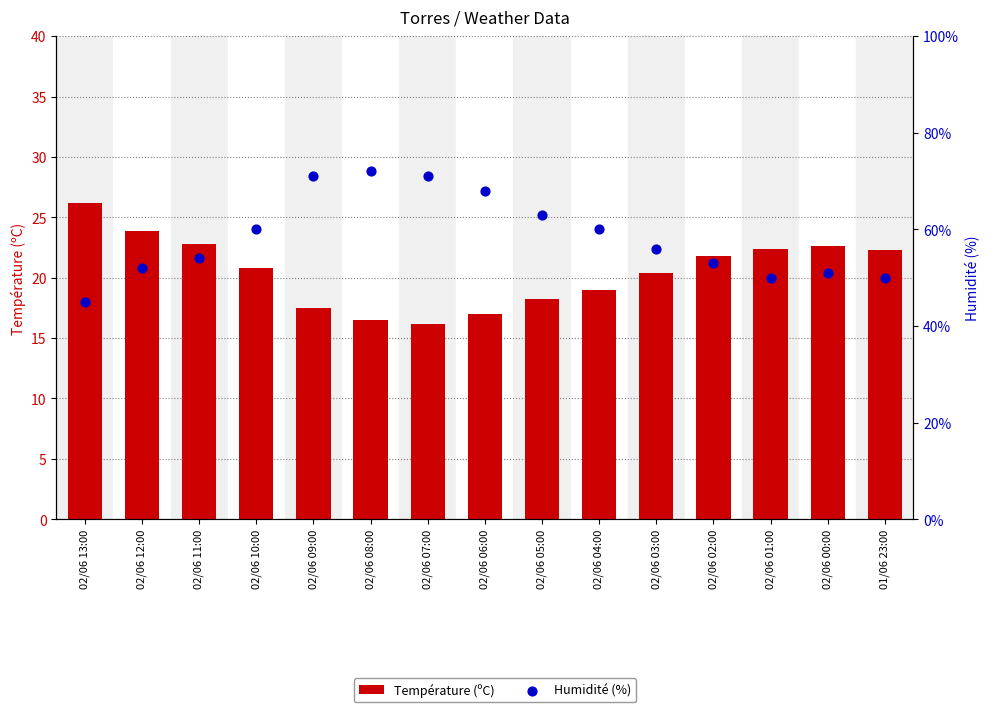

At which category is the sum across all series the highest?

02/06 09:00